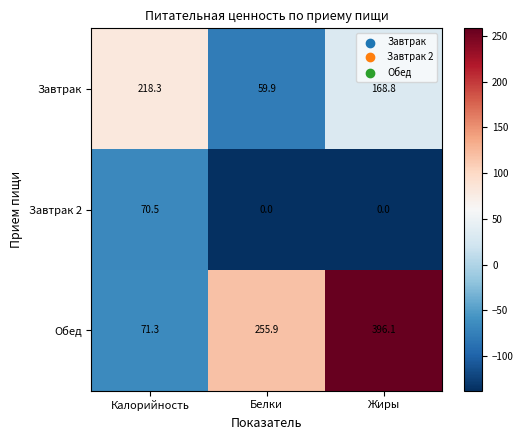

List the labels in order of Обед value, largest first.

Жиры, Белки, Калорийность